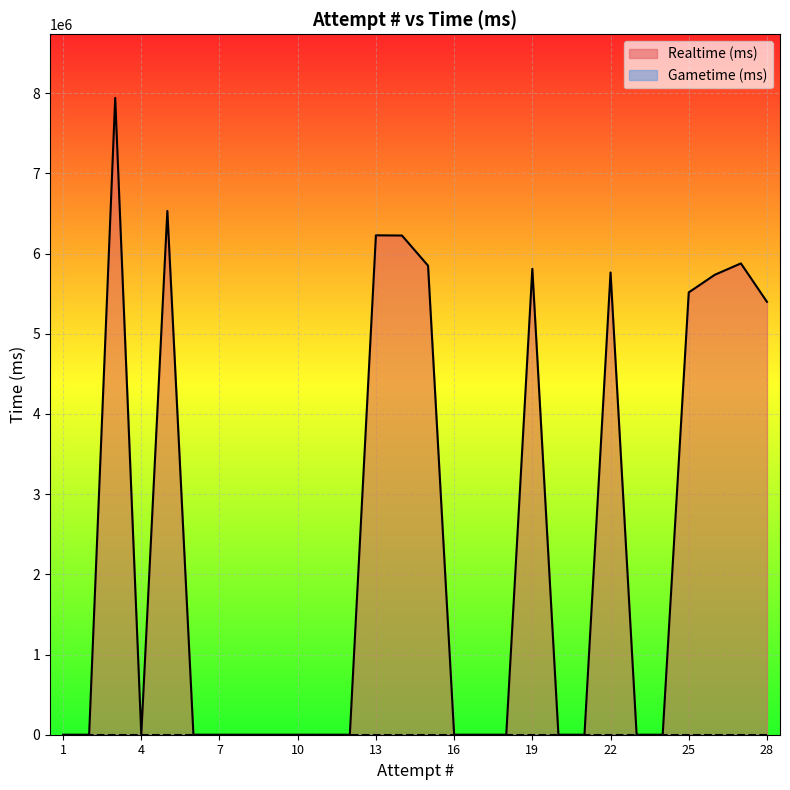

Read the value at 25.

5515242